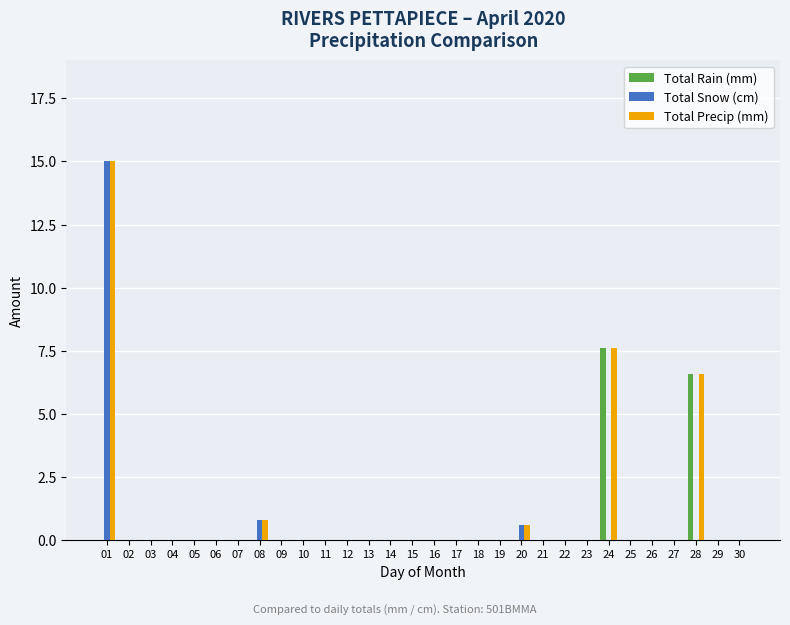

The Total Rain (mm) series shows 3.3 at 20. True or false?

False